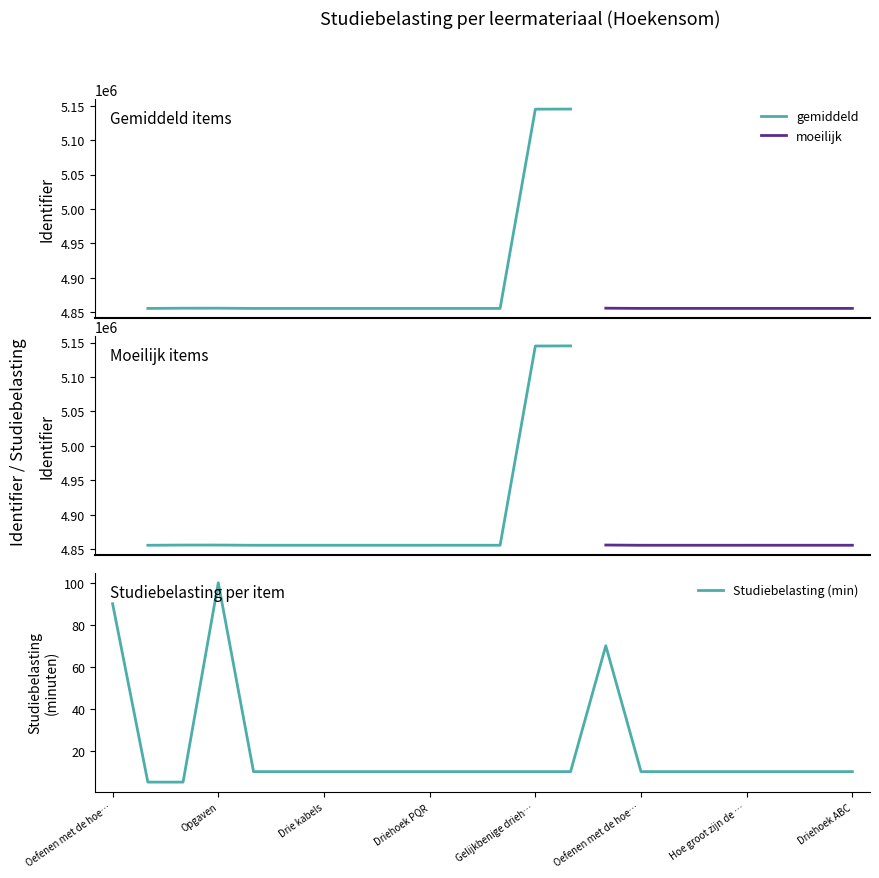

What is the label of the 12th point from the left?

Driehoek ABC